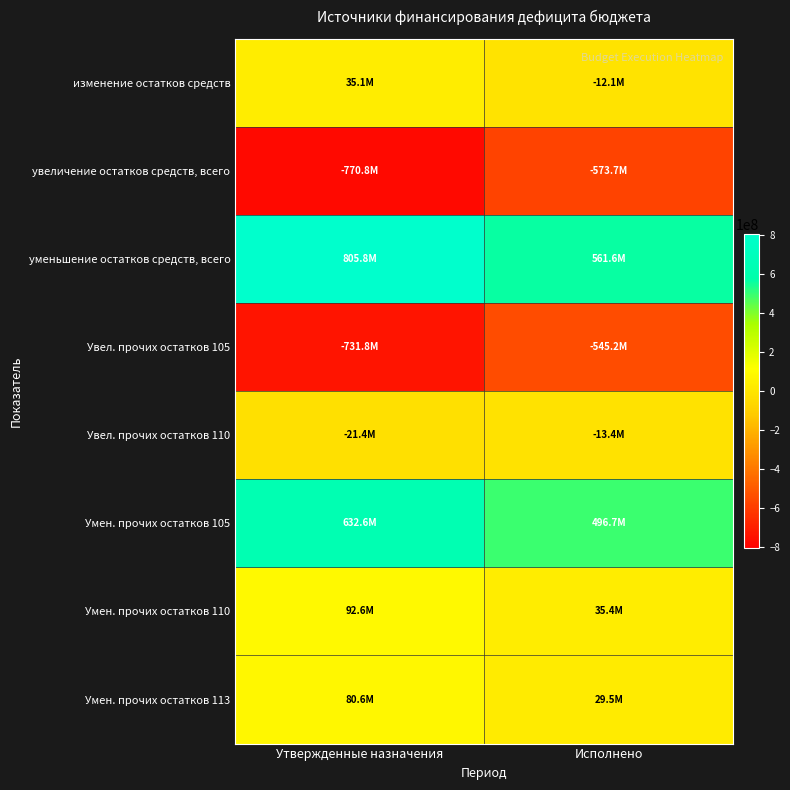

Rank the series at Исполнено from lowest to highest value.

увеличение остатков средств, всего, Увел. прочих остатков 105, Увел. прочих остатков 110, изменение остатков средств, Умен. прочих остатков 113, Умен. прочих остатков 110, Умен. прочих остатков 105, уменьшение остатков средств, всего